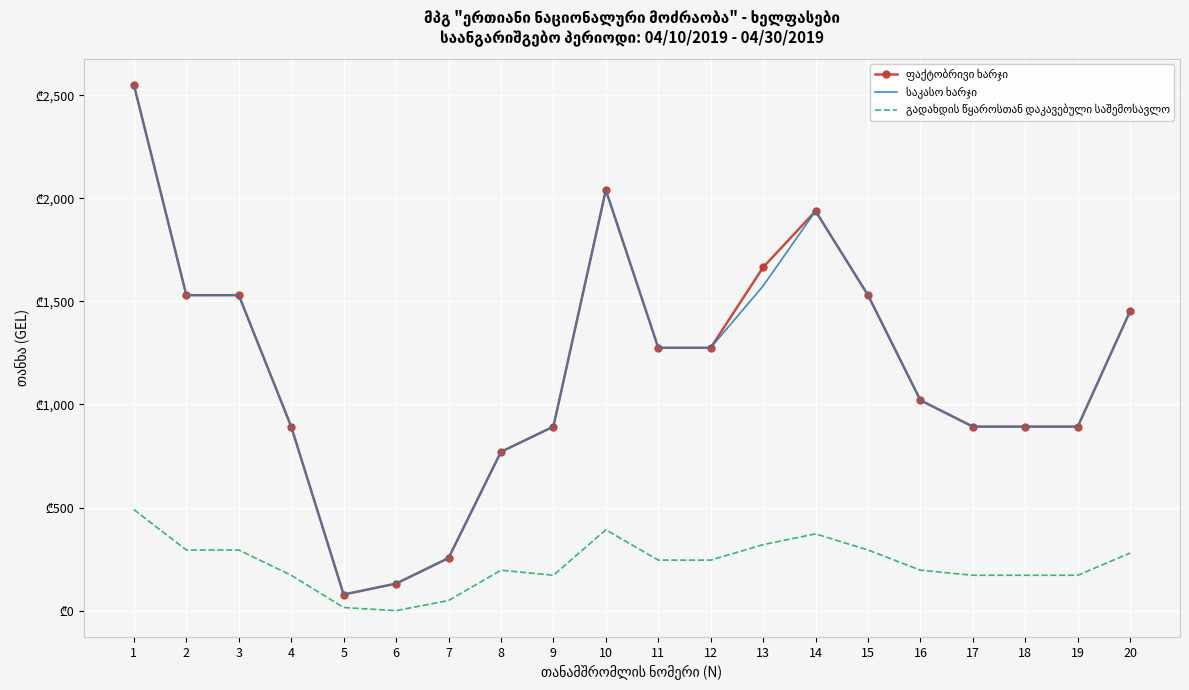

Where is the first local minimum for ფაქტობრივი ხარჯი?

5